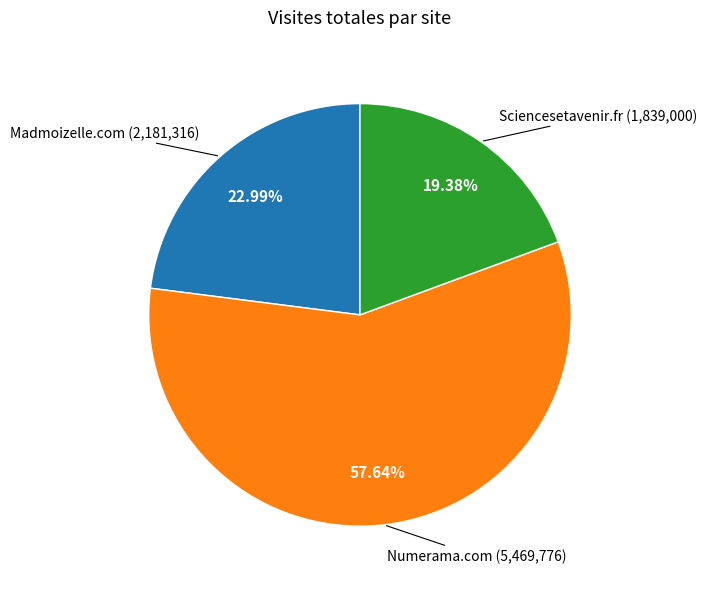

Does any single category account for the majority?

Yes